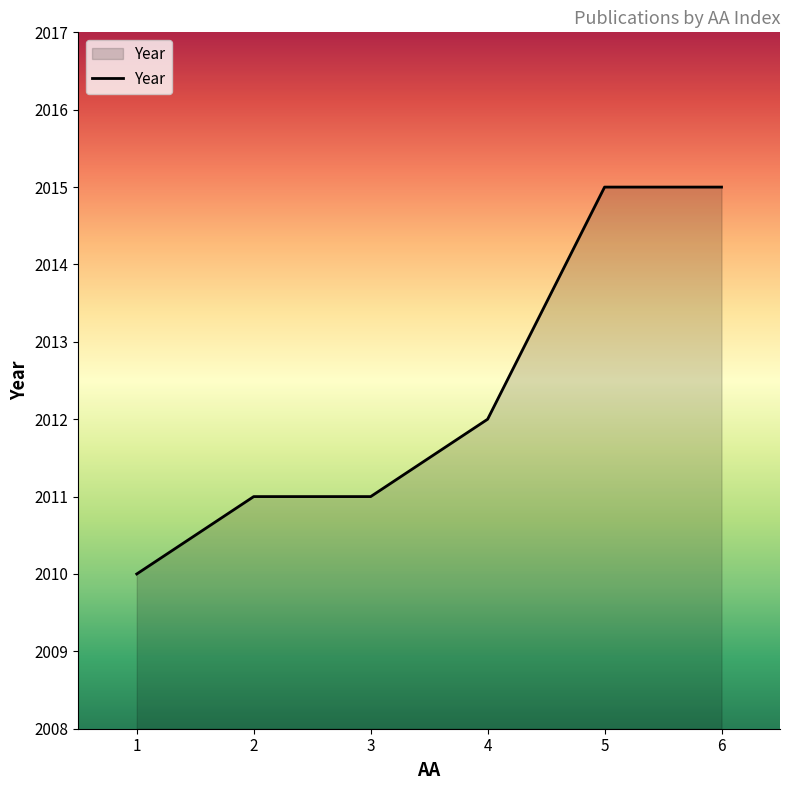

True or false: the data shows 620 at 1.

False